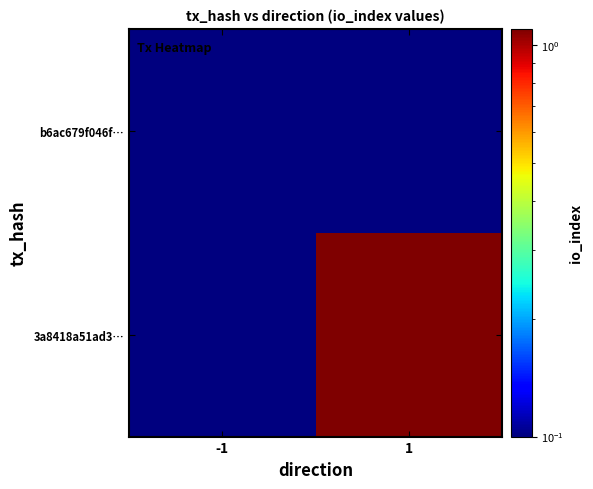

What is the difference between the highest and lowest values at 1?

1.0